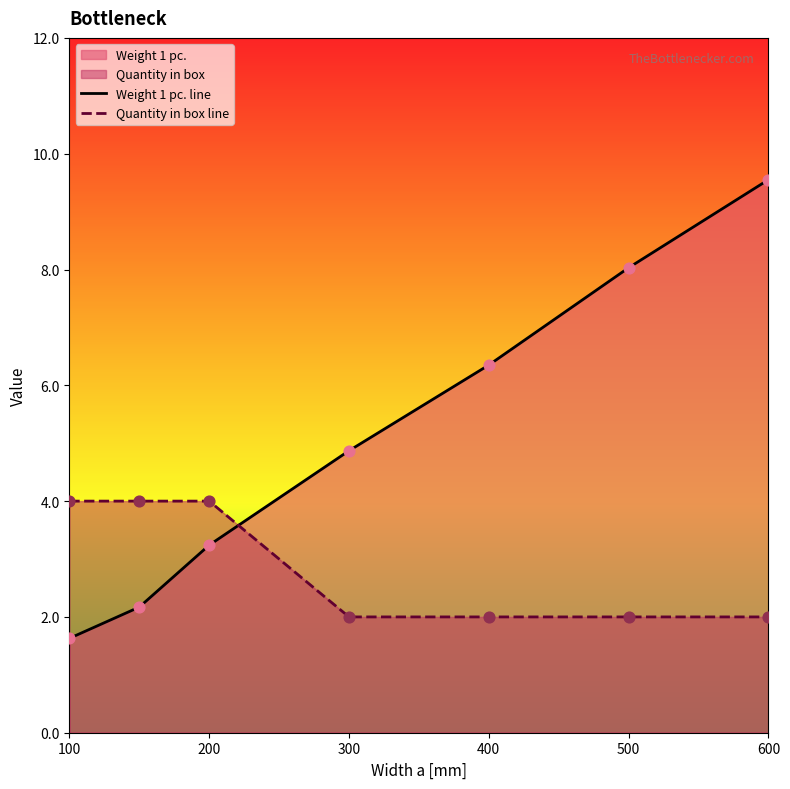

Which series reaches the maximum Y coordinate?

Weight 1 pc. line